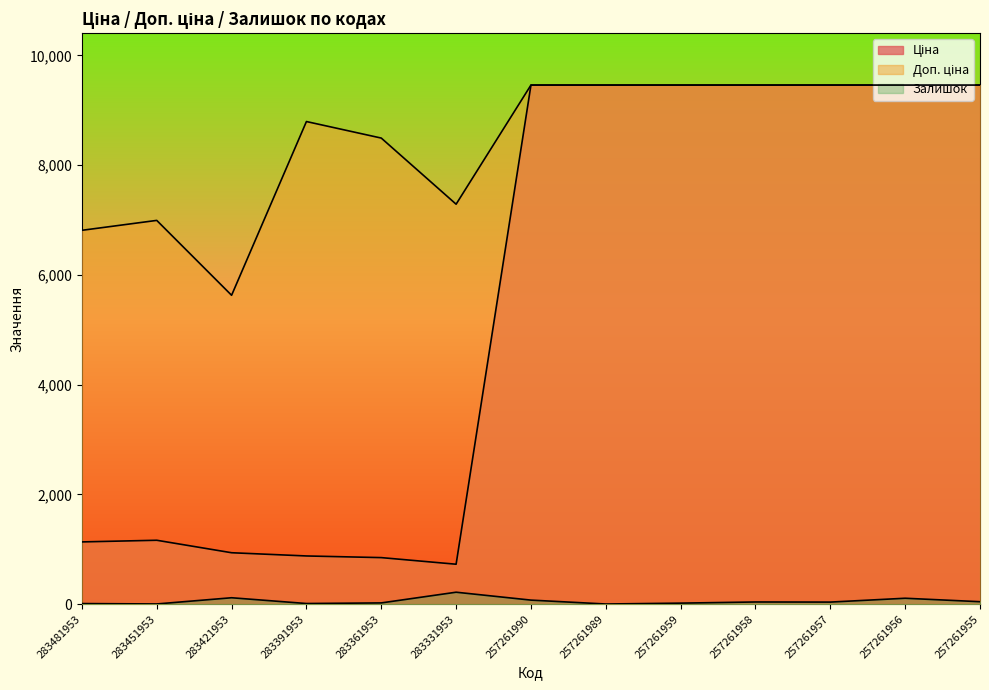

At which category is the sum across all series the highest?

257261956